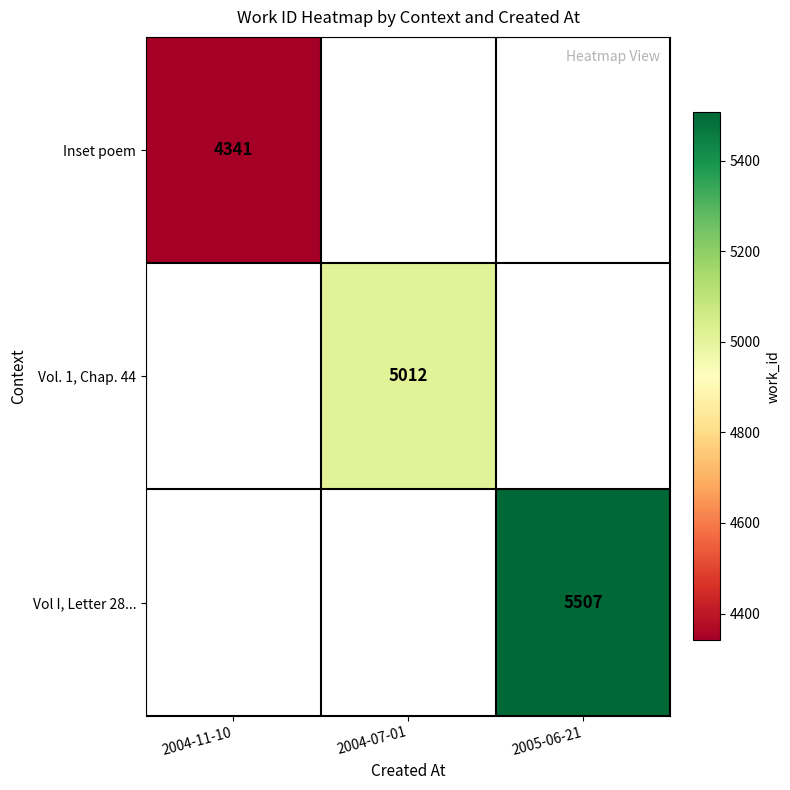

The Vol I, Letter 28... series shows 9025 at 2005-06-21. True or false?

False